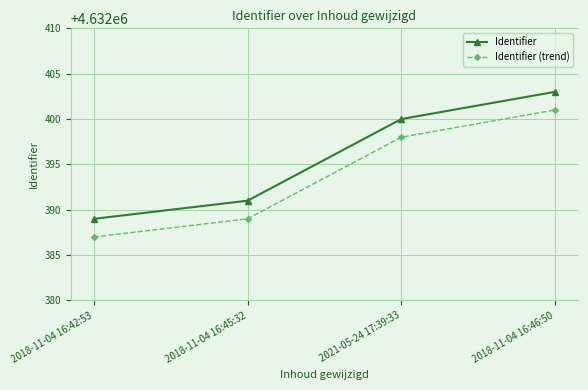

True or false: Identifier (trend) has more than 1 interior local peaks.

False